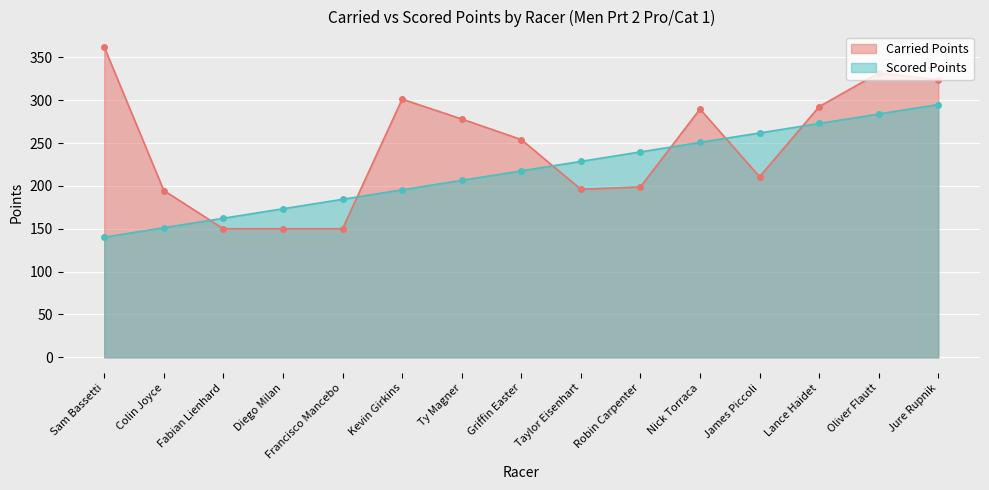

Where does the Scored Points series first go above 217?

Griffin Easter